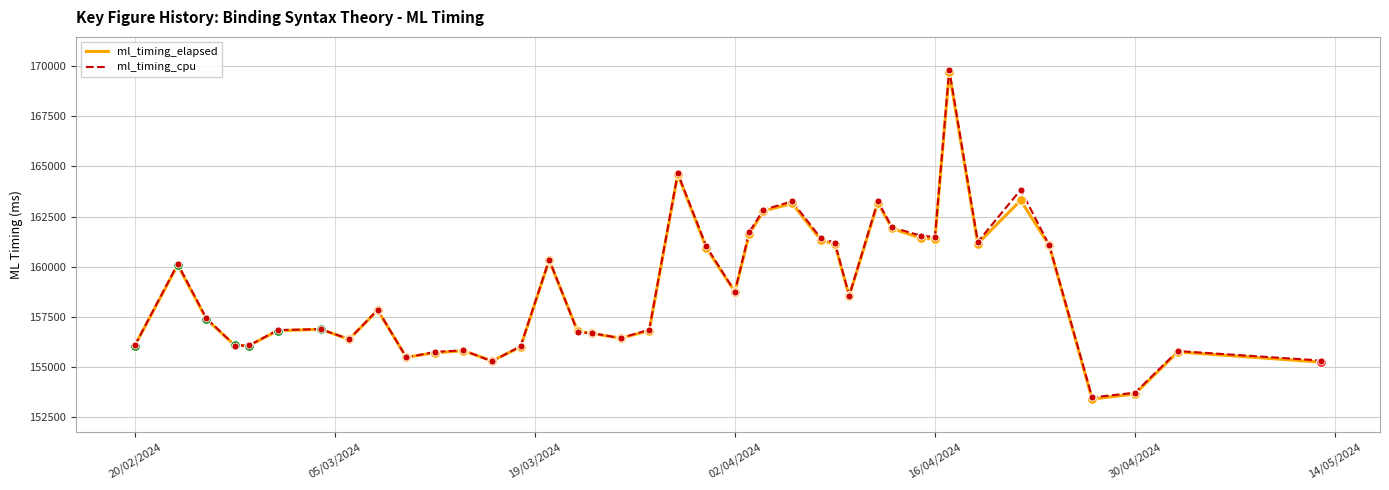

What is the difference between the second highest and second lowest values in the ml_timing_elapsed series?

10946